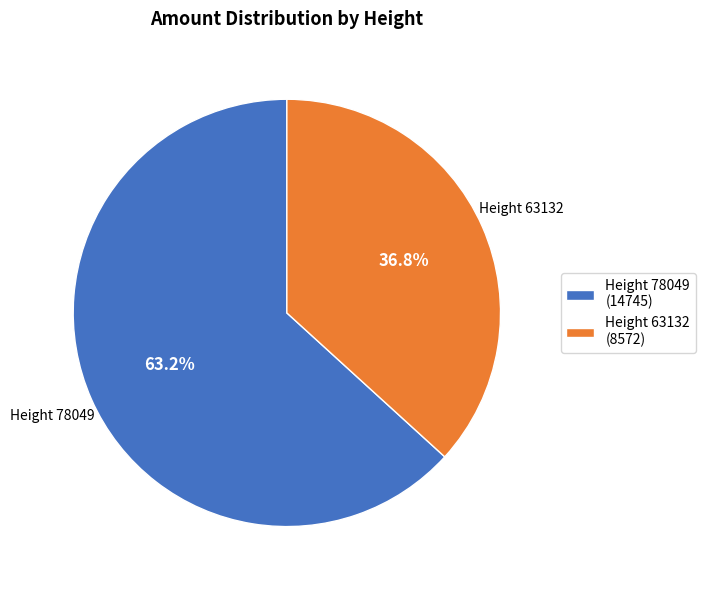

Count the number of slices in the pie.

2